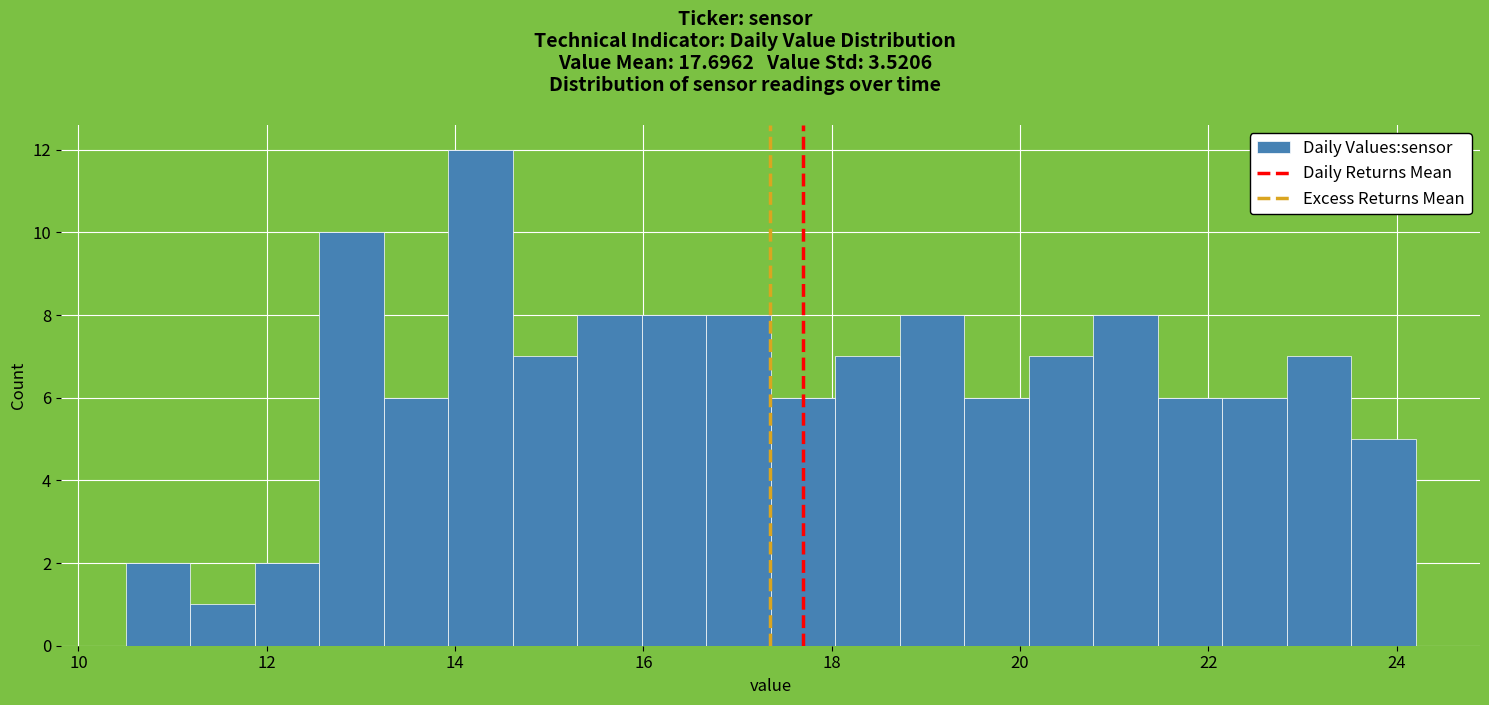

Around what value on the x-axis is the tallest bar? Give the approximate position of its centre, as read against the axis.

14.2